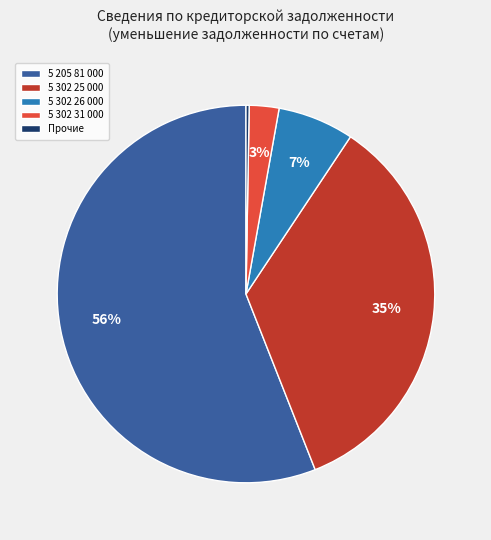

To the nearest percent, what is the average slice percentage?

20%